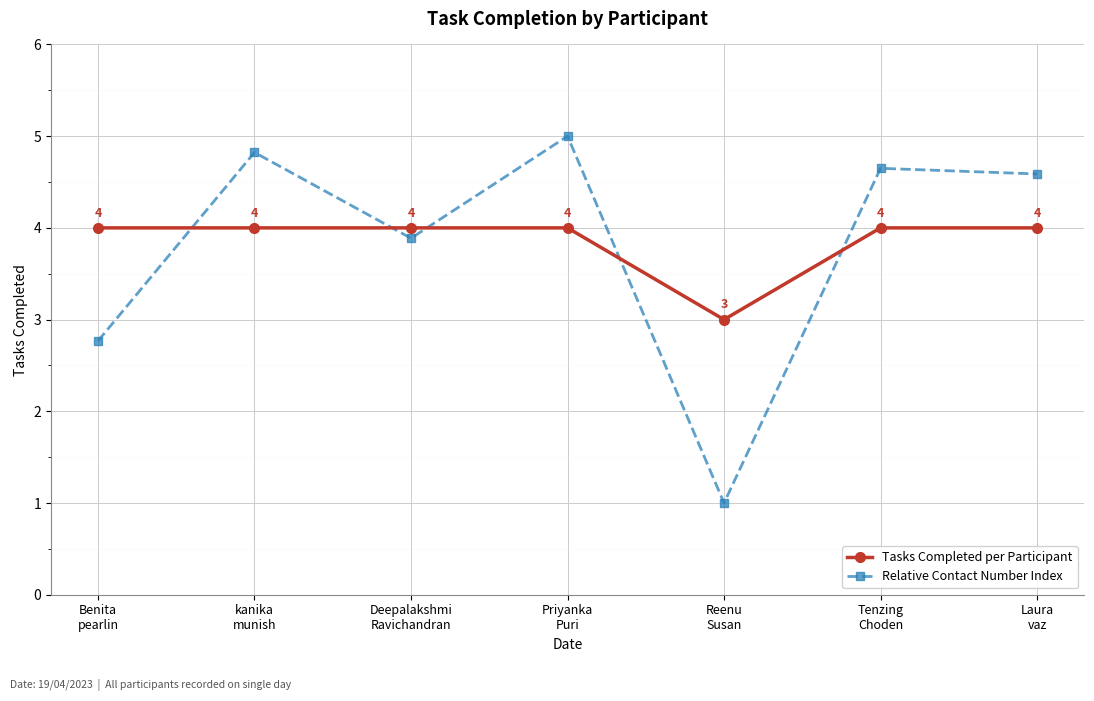

How many data points in Tasks Completed per Participant are less than 4?

1